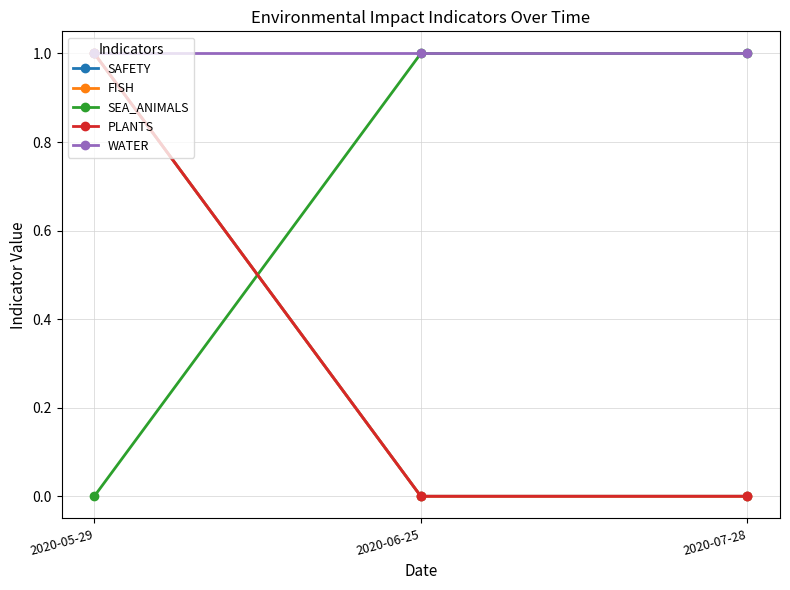

What is the maximum value shown in the chart?

1